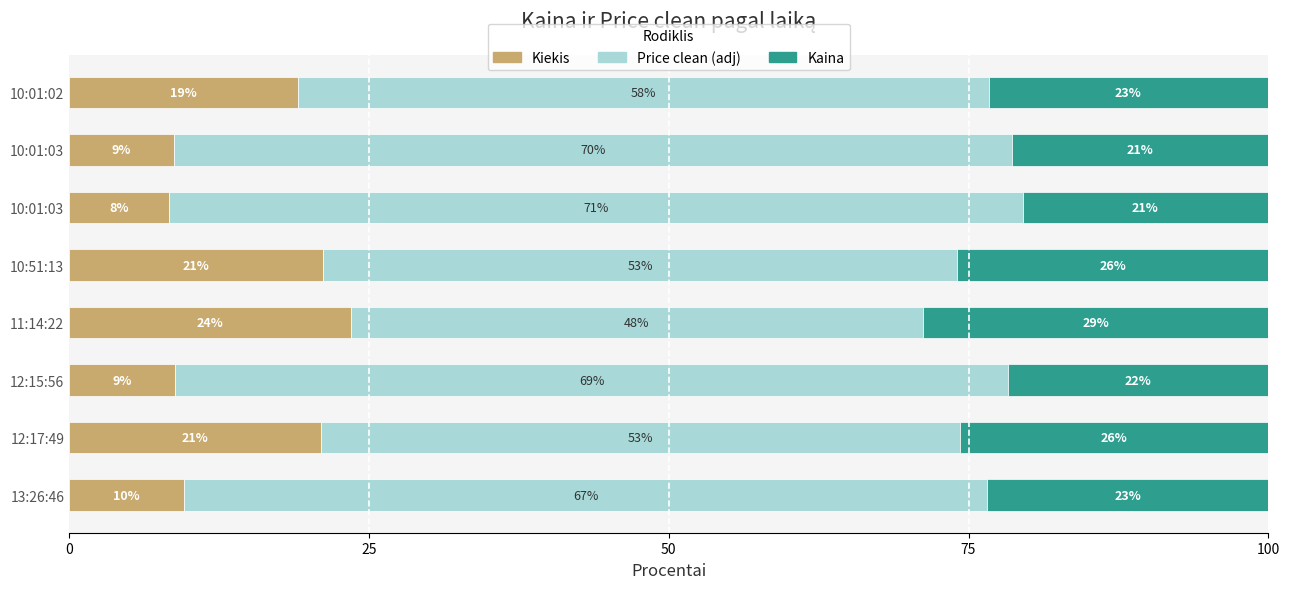

What is the highest value of the Kiekis series?

23.5